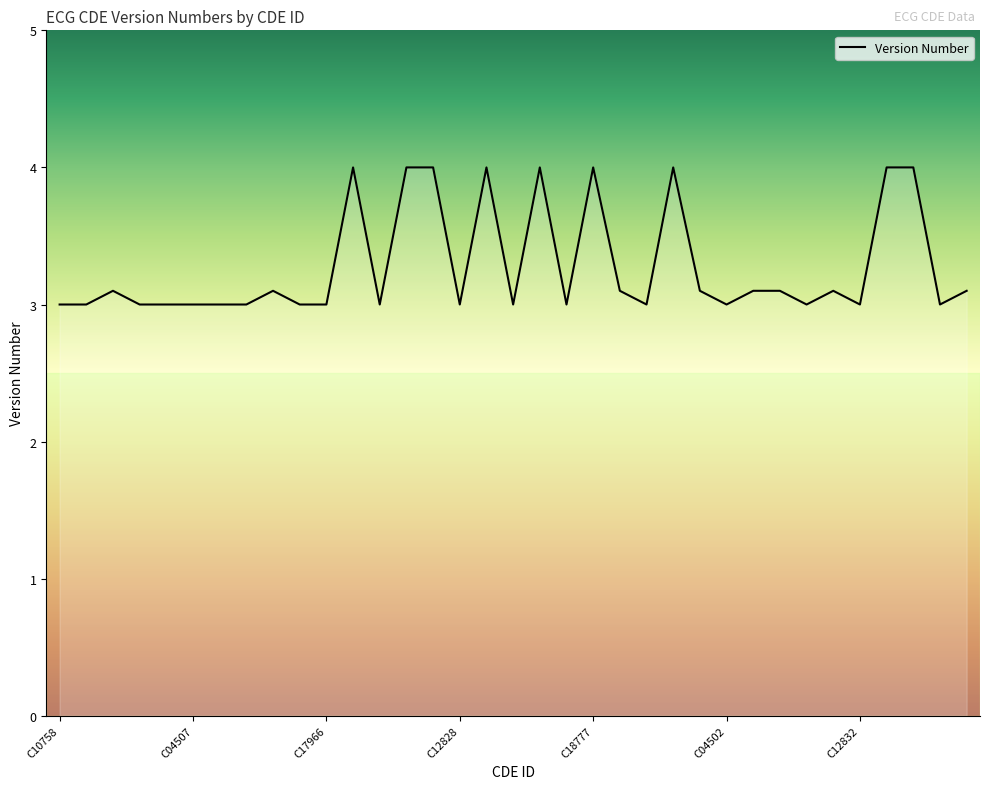

What is the greatest value displayed?

4.0